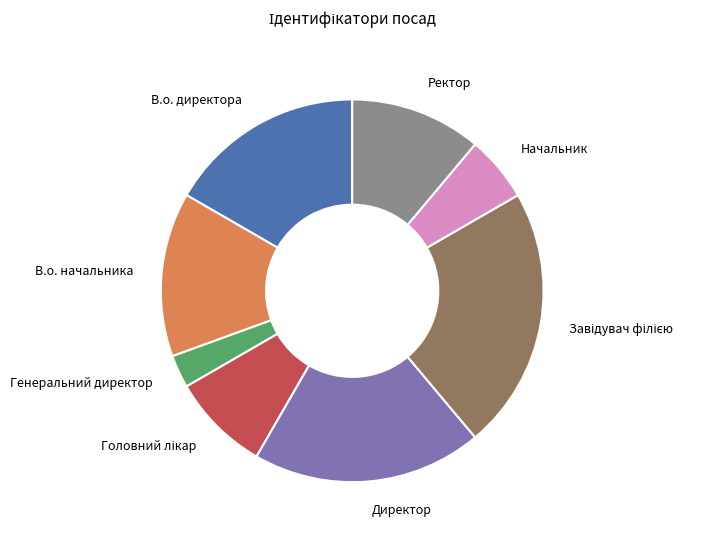

Which has a higher value, В.о. директора or В.о. начальника?

В.о. директора